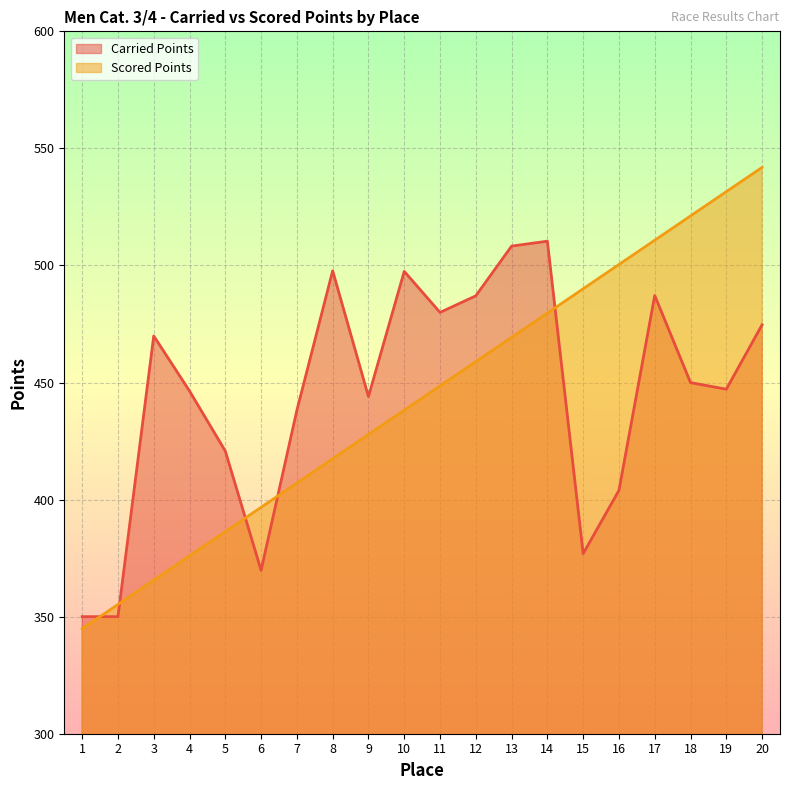

True or false: Scored Points and Carried Points cross at least once.

True